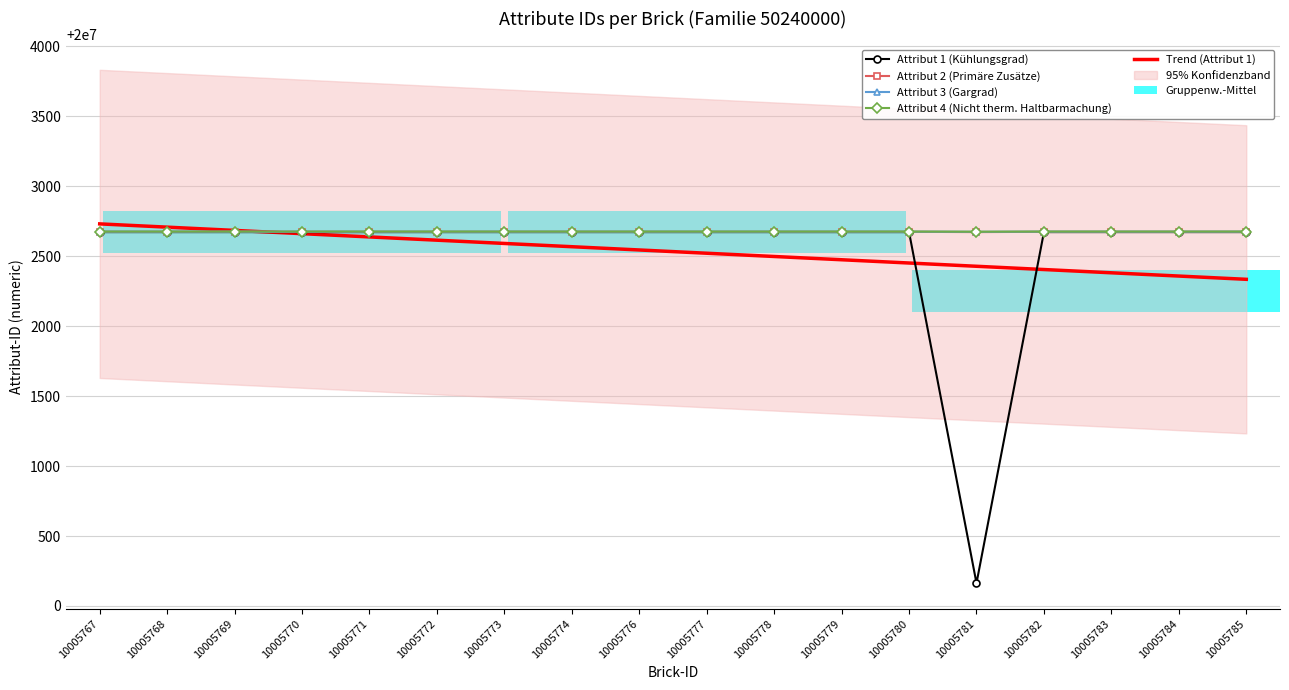

At which label is Attribut4-ID closest to 20002676?

10005781